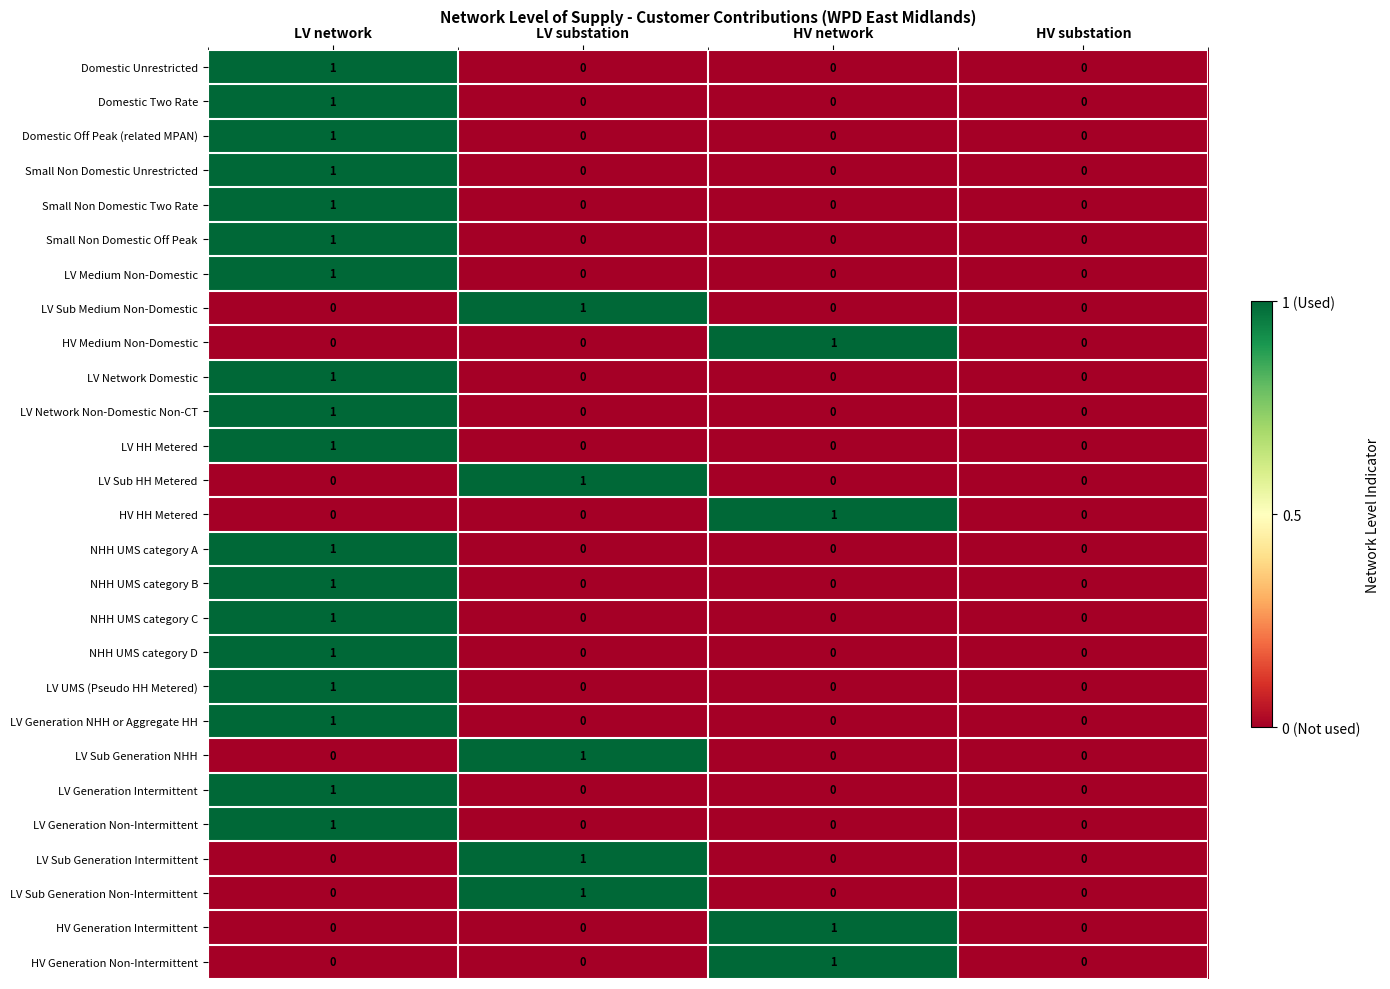

The value of LV UMS (Pseudo HH Metered) at LV network is 1. True or false?

True